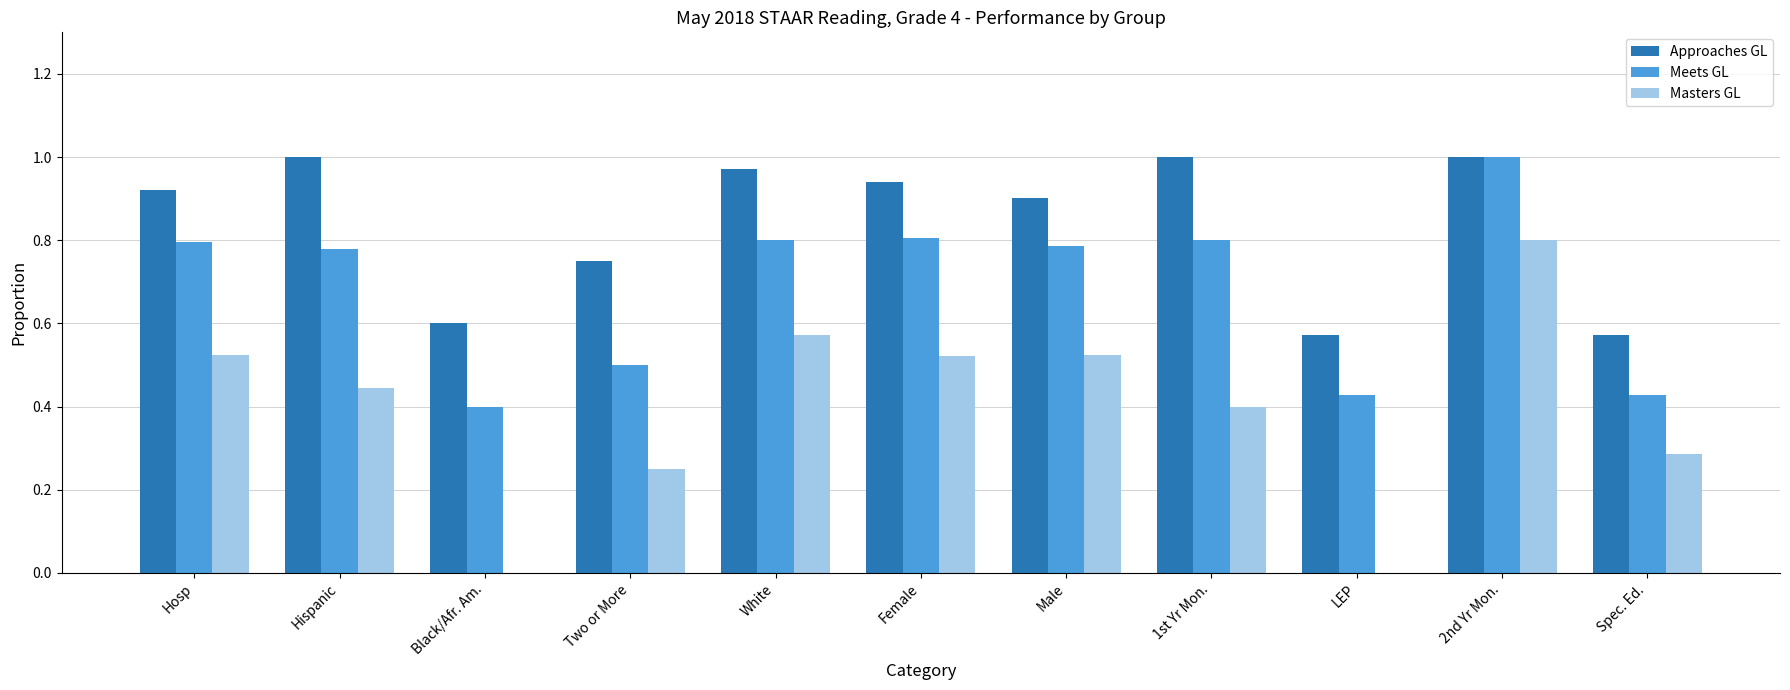

Which series has the widest spread of values?

Masters GL